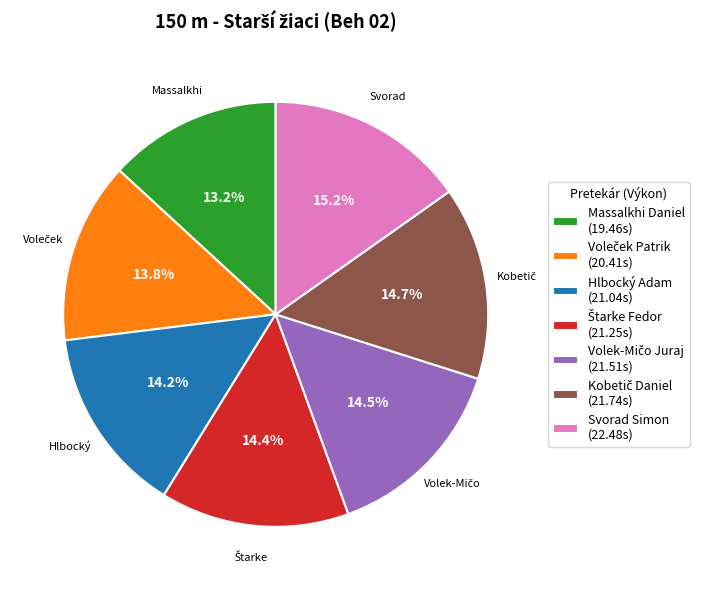

How many segments does this pie chart have?

7